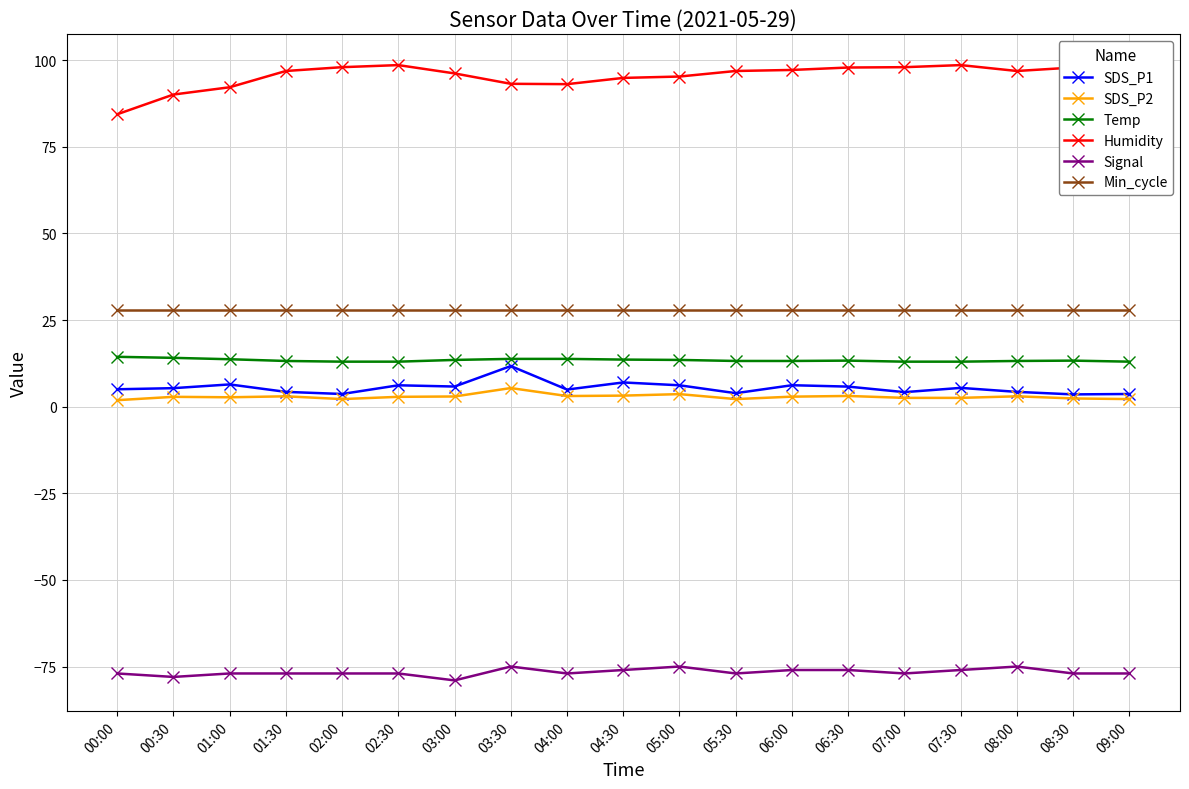

Is the value of Temp at 00:30 greater than the value of Min_cycle at 00:00?

No